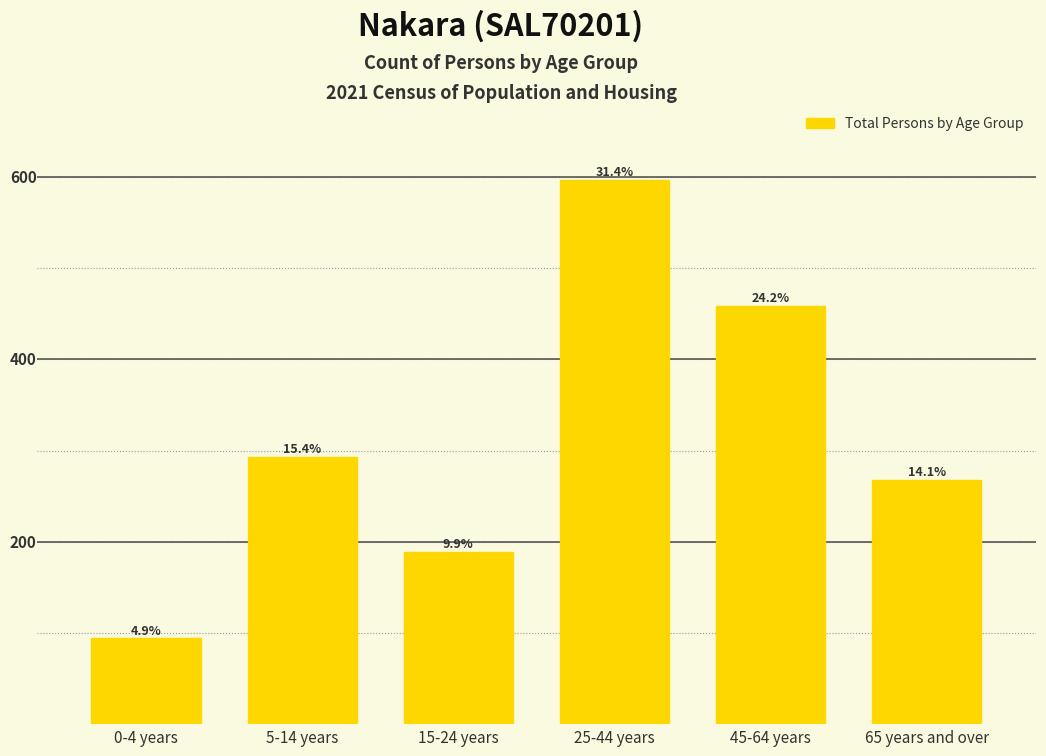

Does the chart contain any negative values?

No